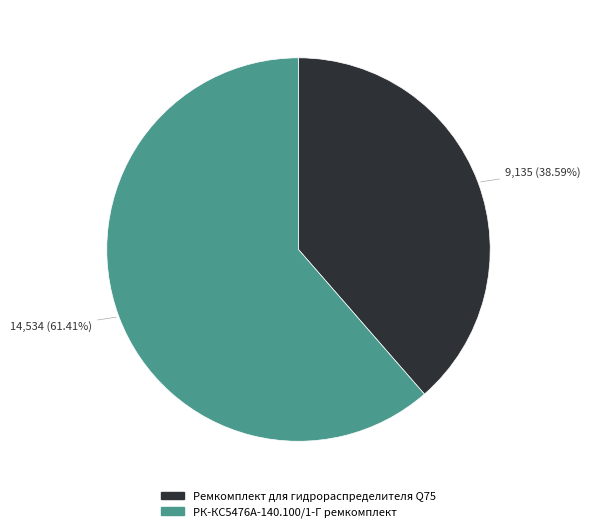

Which slice is the smallest?

Ремкомплект для гидрораспределителя Q75